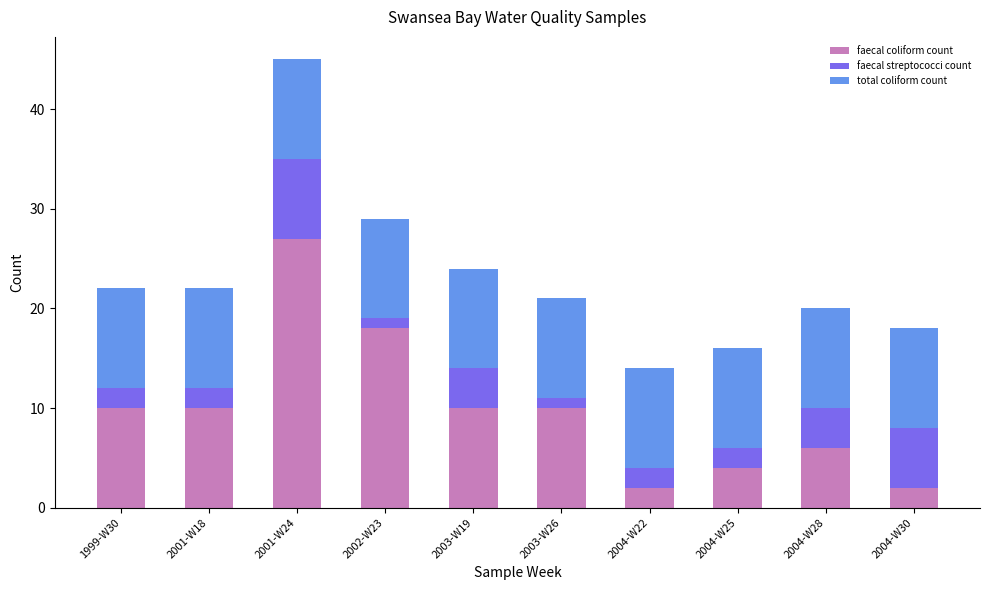

At which category is the sum across all series the highest?

2001-W24